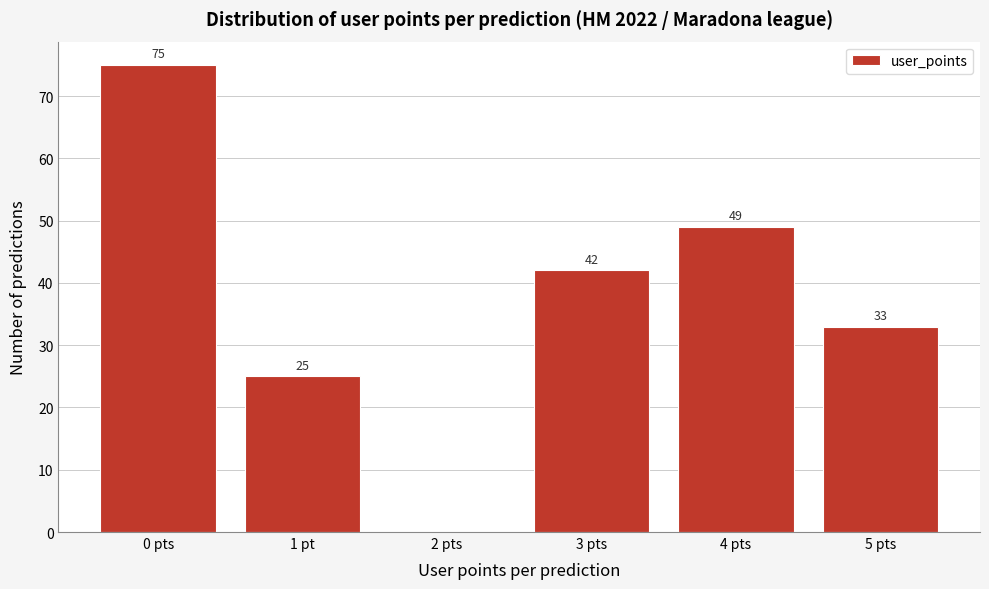

Reading right to left, extract all data points from this chart.

5 pts=33	4 pts=49	3 pts=42	2 pts=0	1 pt=25	0 pts=75